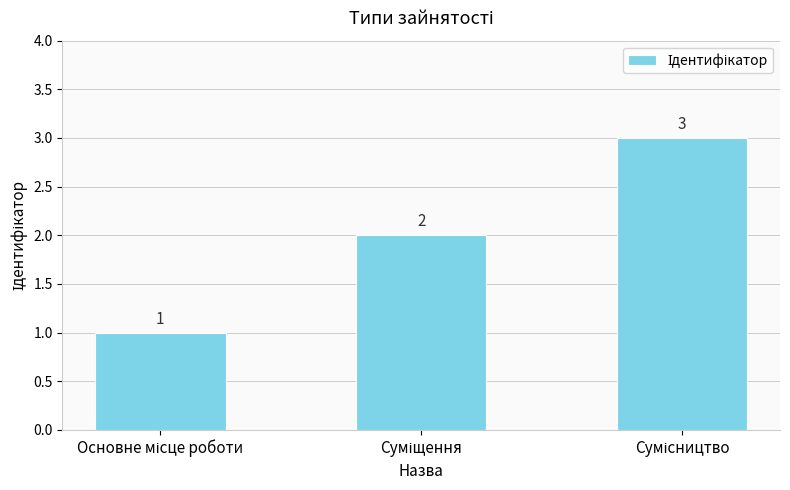

How many values are between 1 and 3?

3